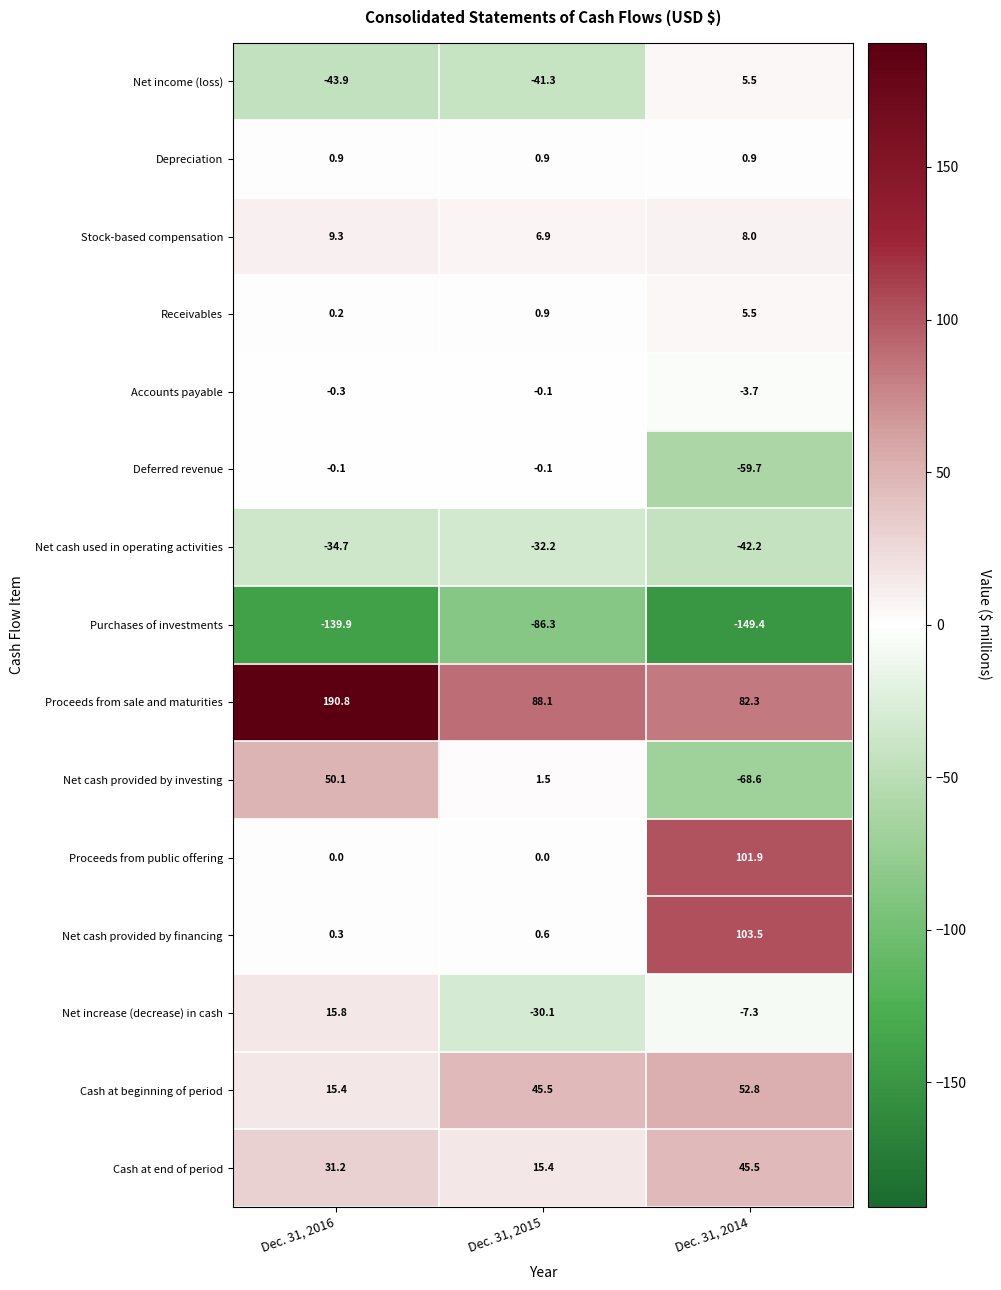

How many series are shown in this chart?

15